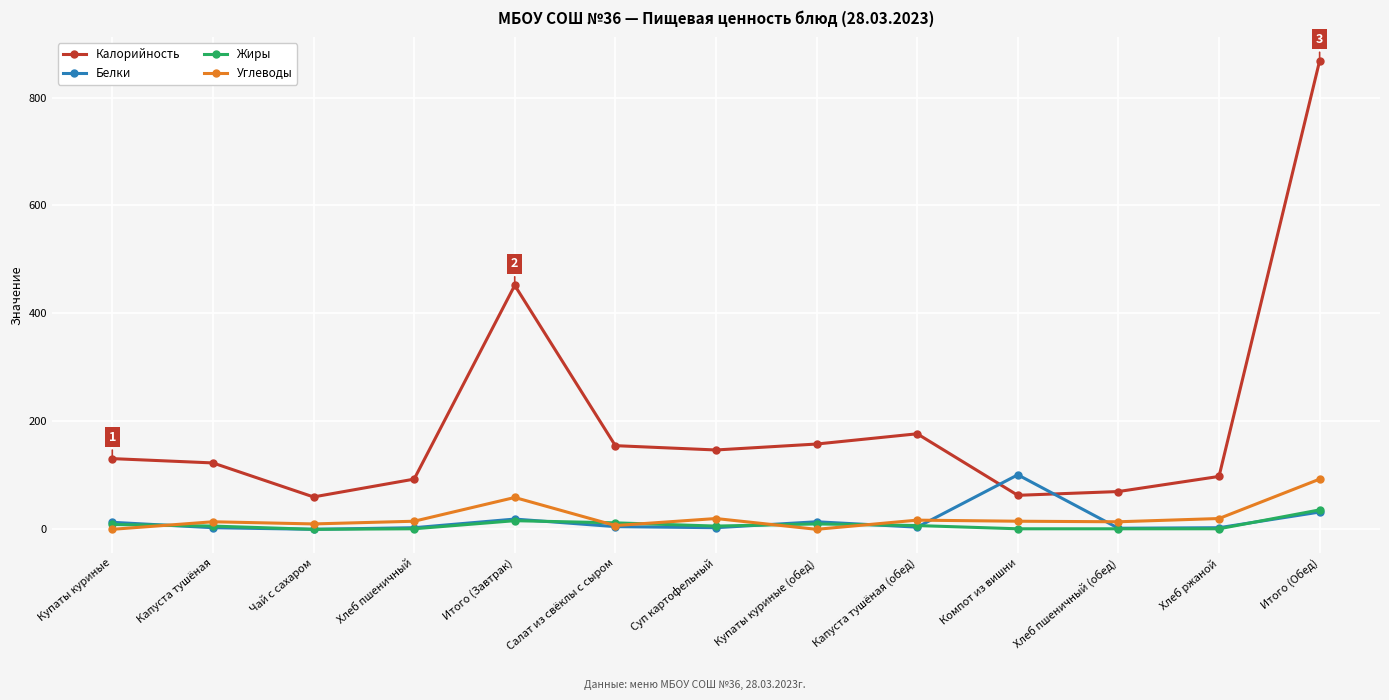

At which category is the sum across all series the highest?

Итого (Обед)